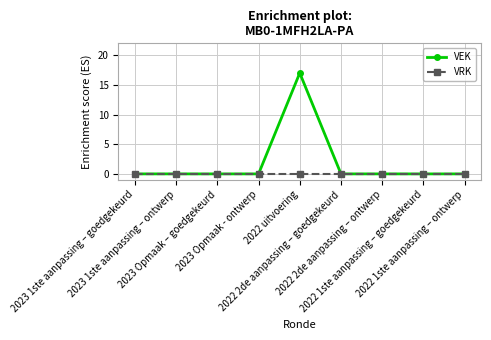

Which series has the widest spread of values?

VEK